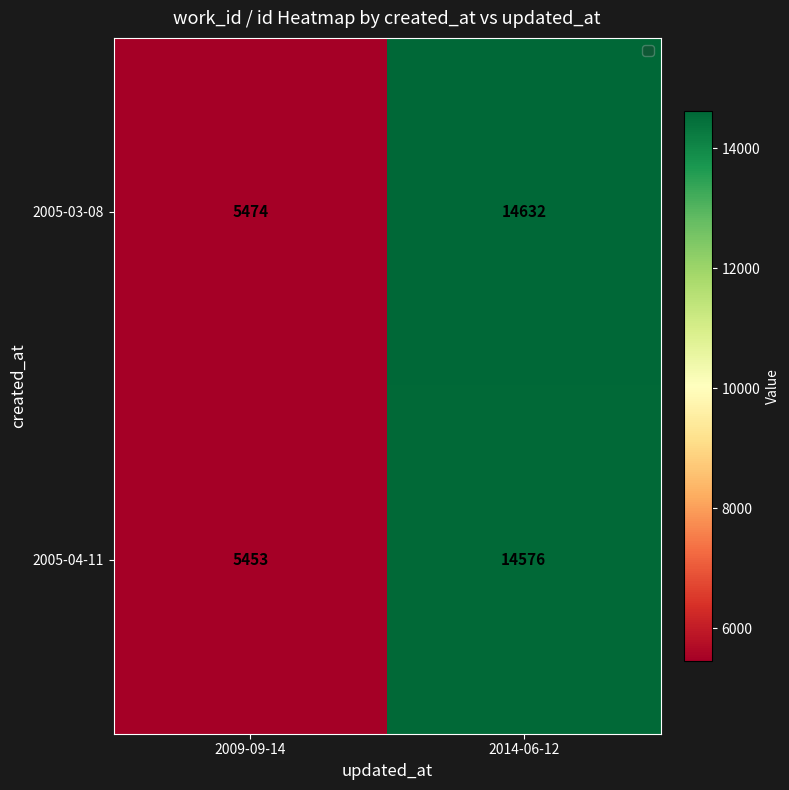

Which series has the largest range (max minus min)?

2005-03-08